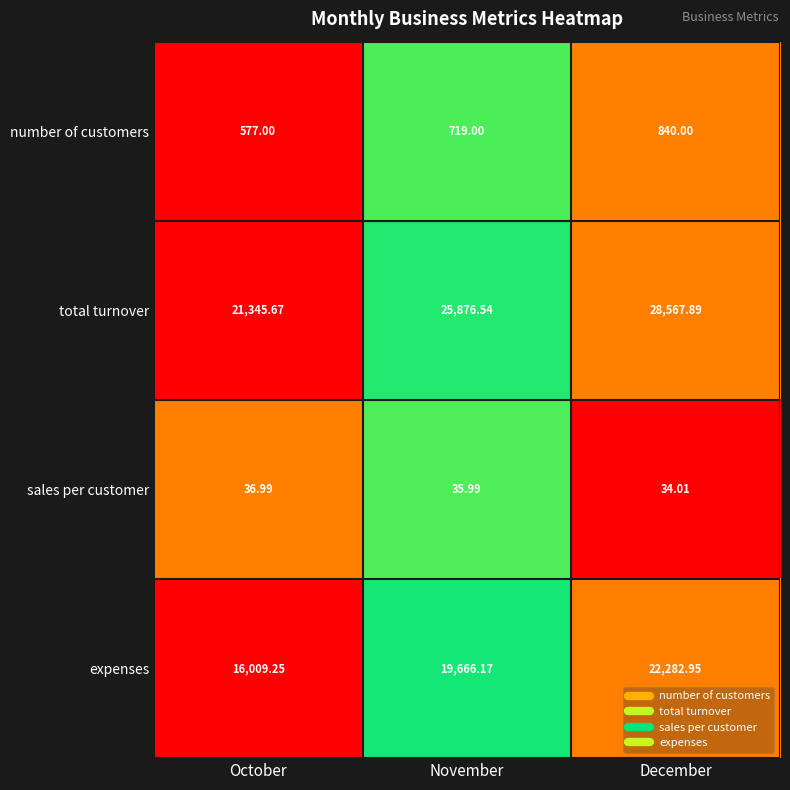

Between October and November, which series saw the biggest shift?

total turnover